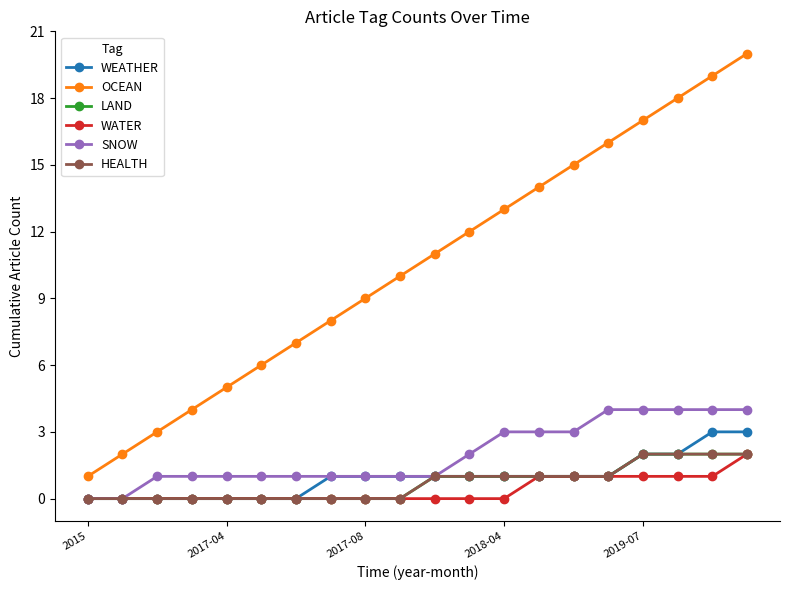

Does the chart have visible grid lines?

No